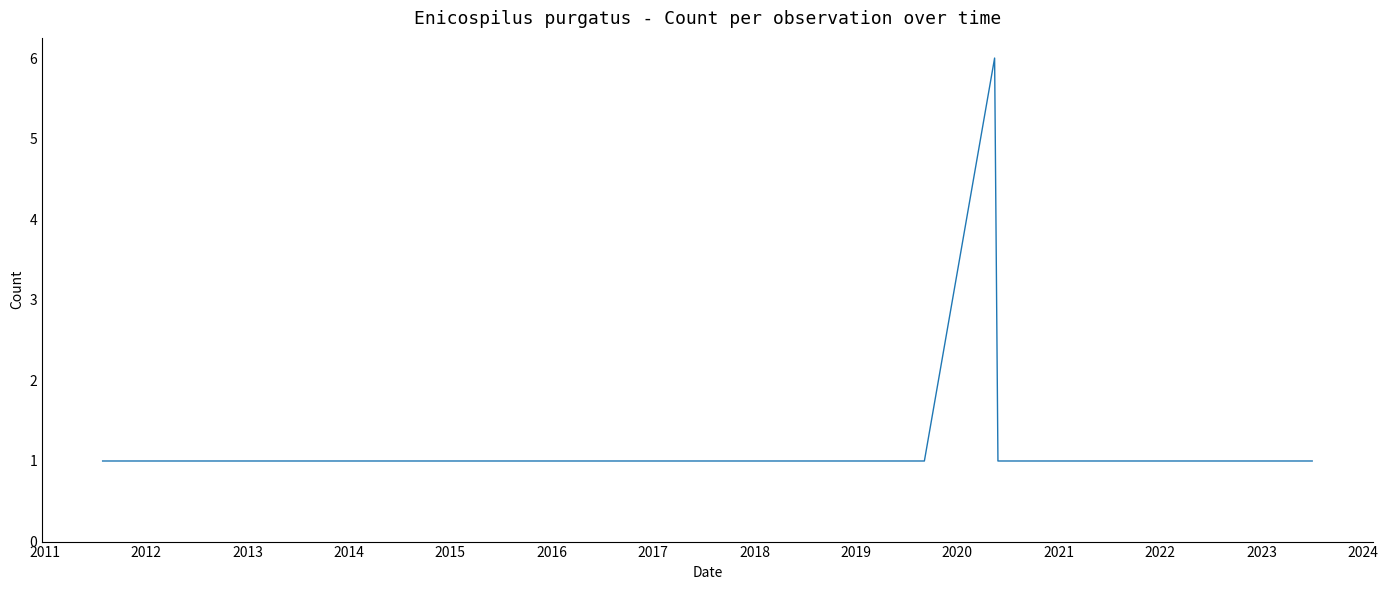

What is the value of the 6th point from the left?

1